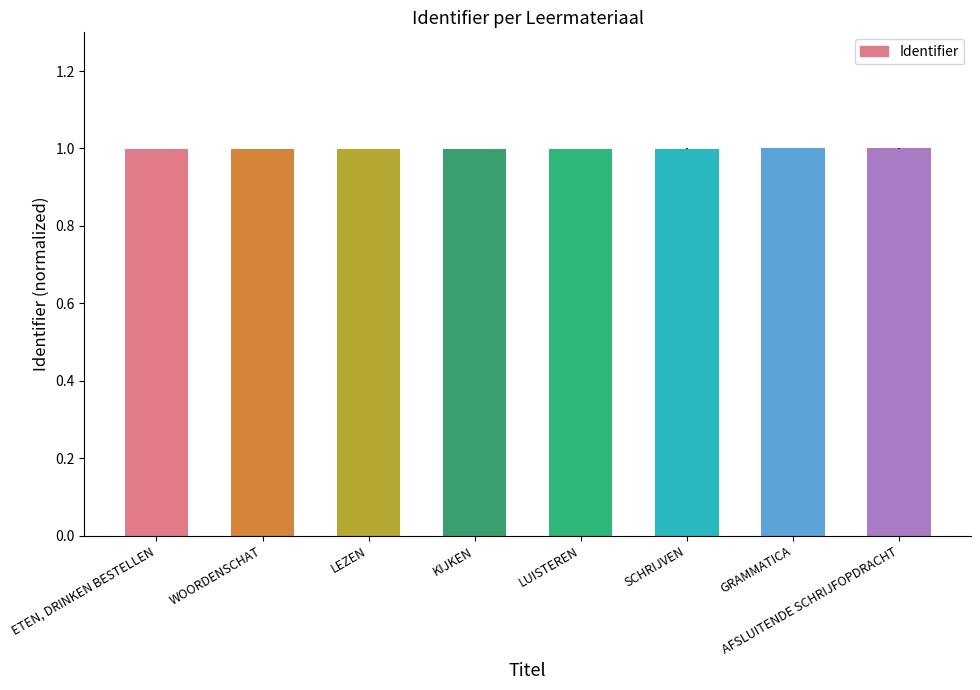

Are the bars horizontal?

No